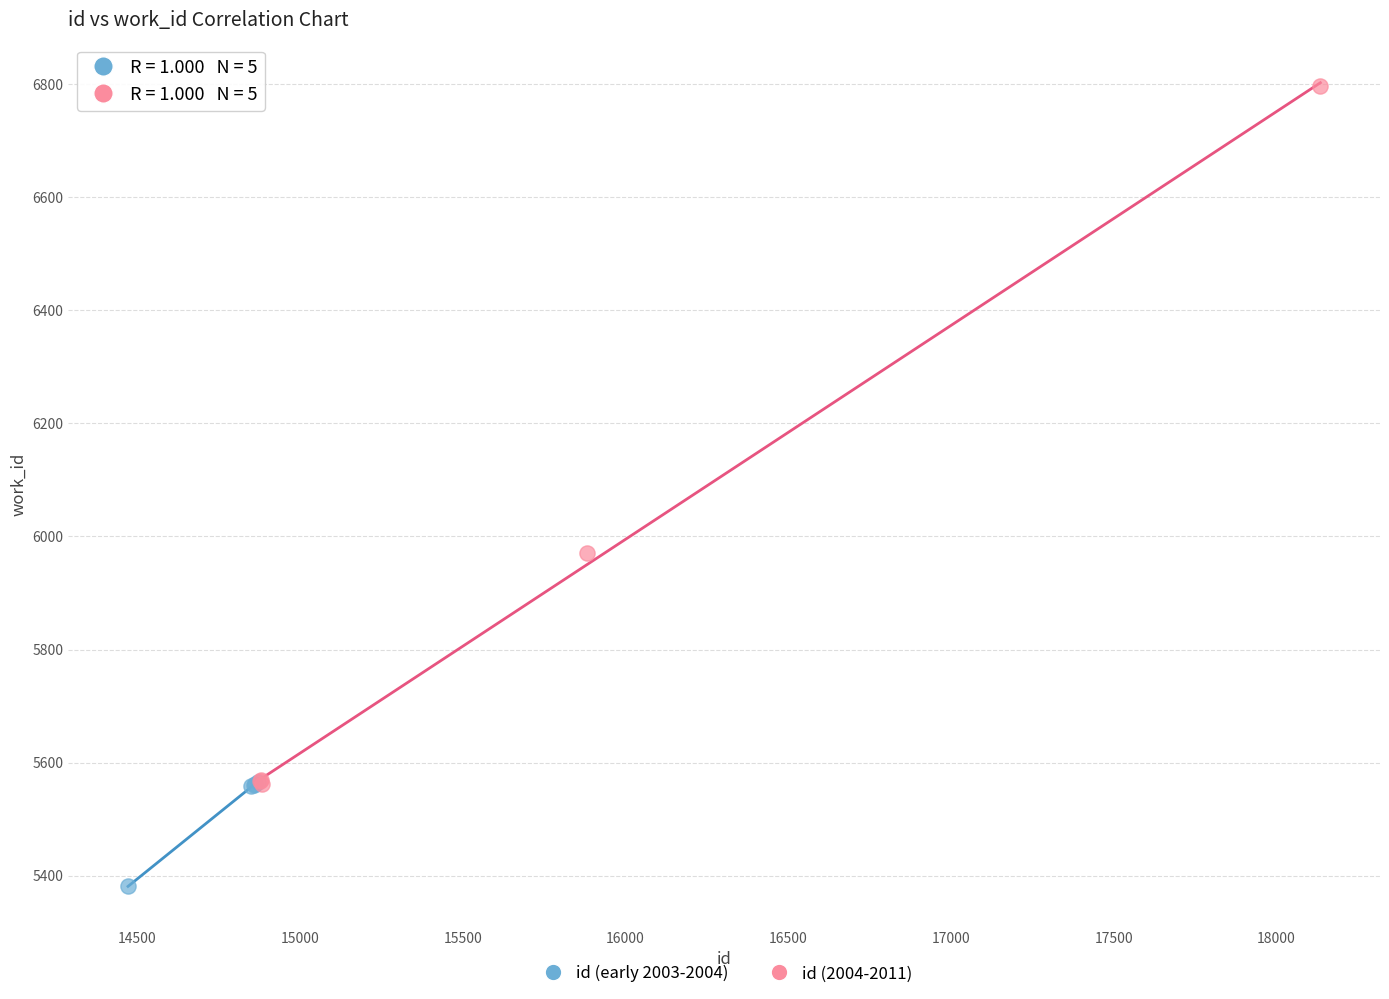

Which series reaches the minimum Y coordinate?

id (early 2003-2004)